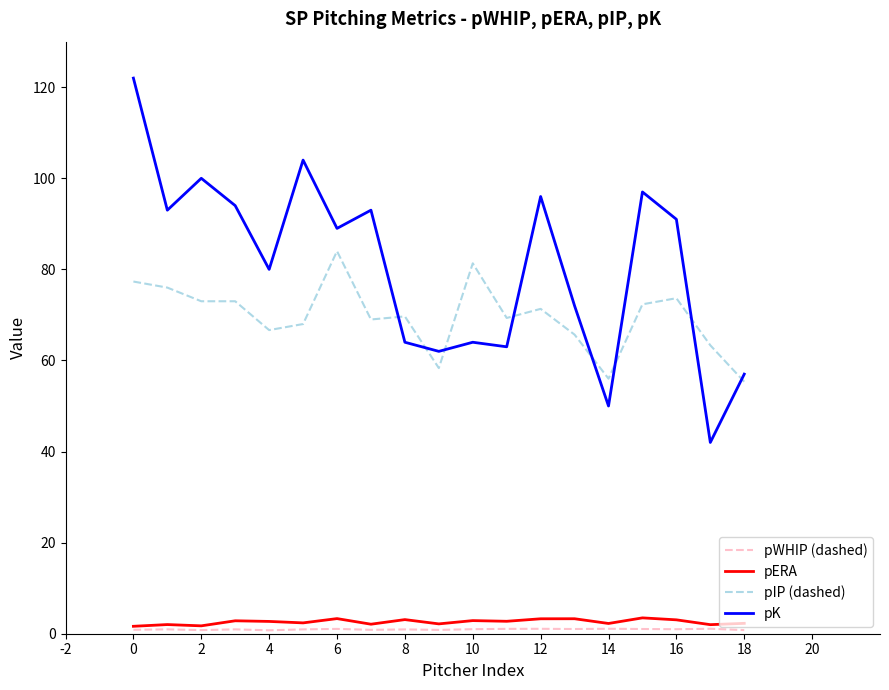

Which series has the largest total across all categories?

pK